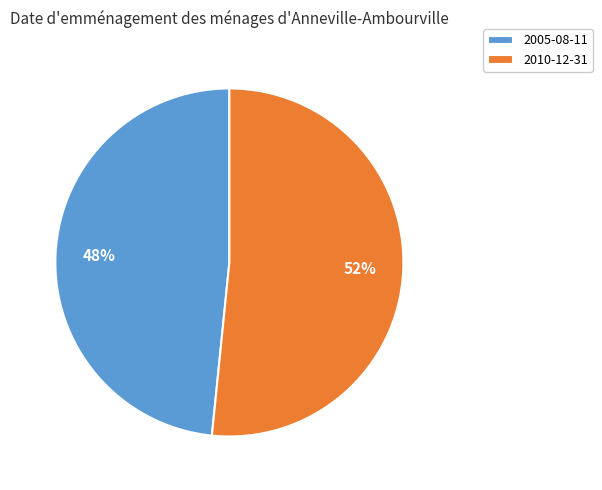

Count the number of slices in the pie.

2